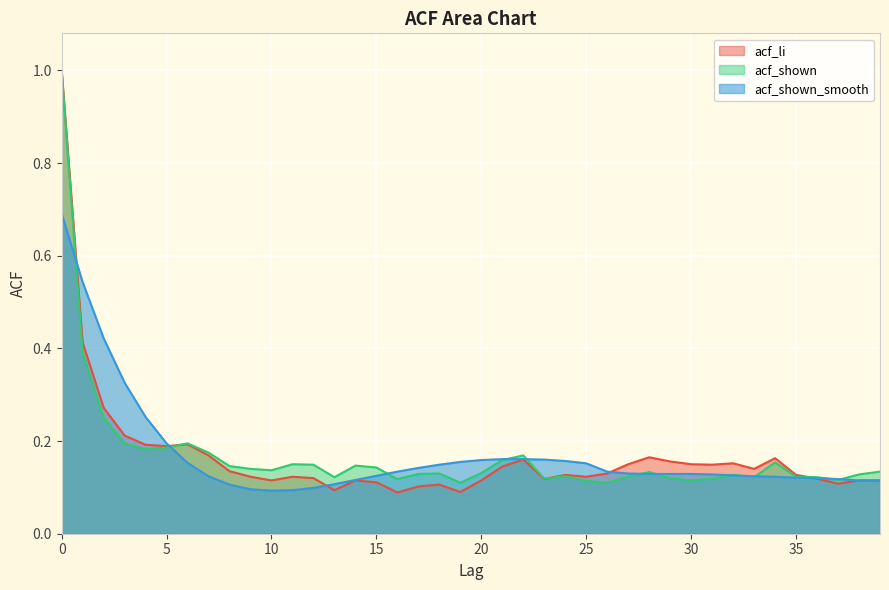

How many lines are shown in the chart?

3